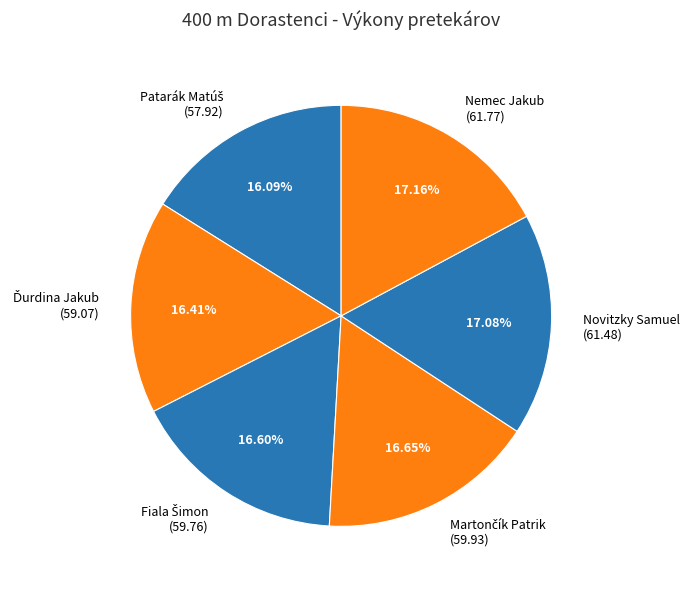

Does any single category account for the majority?

No